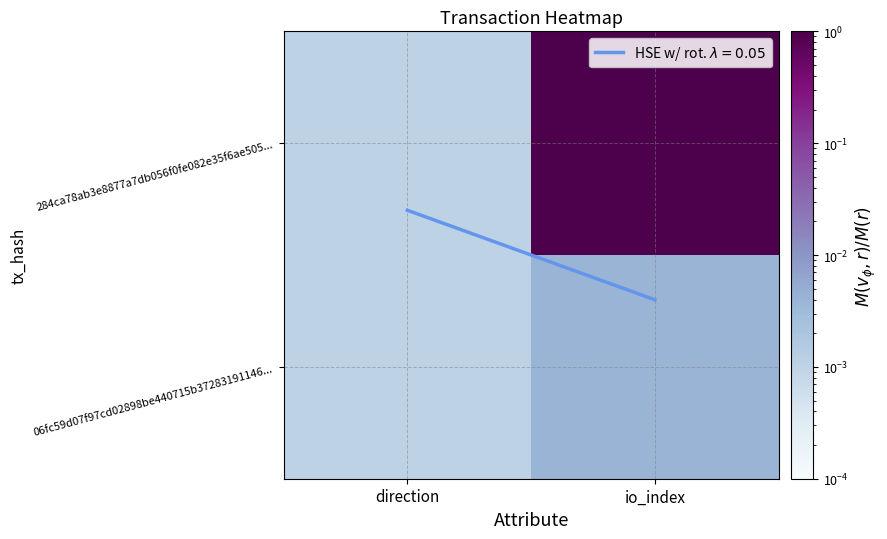

What is the spread (max minus min) of values at io_index?

1.0